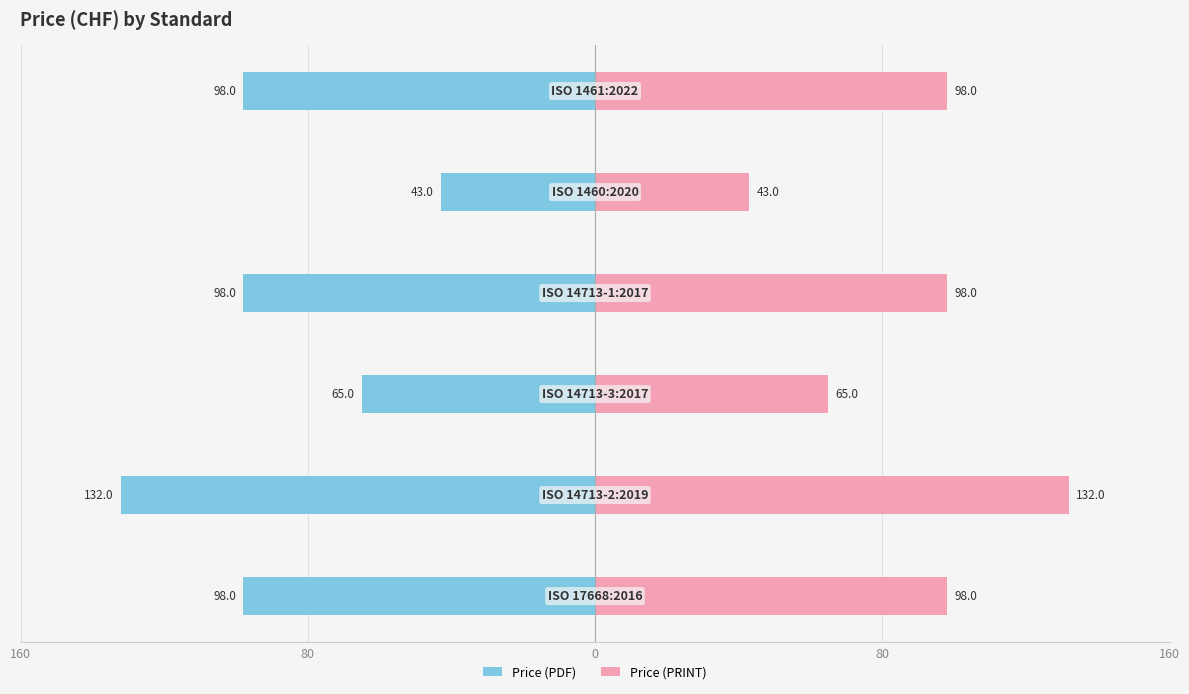

What is the value of the Price (PDF) bar at the 3rd from the left?

-65